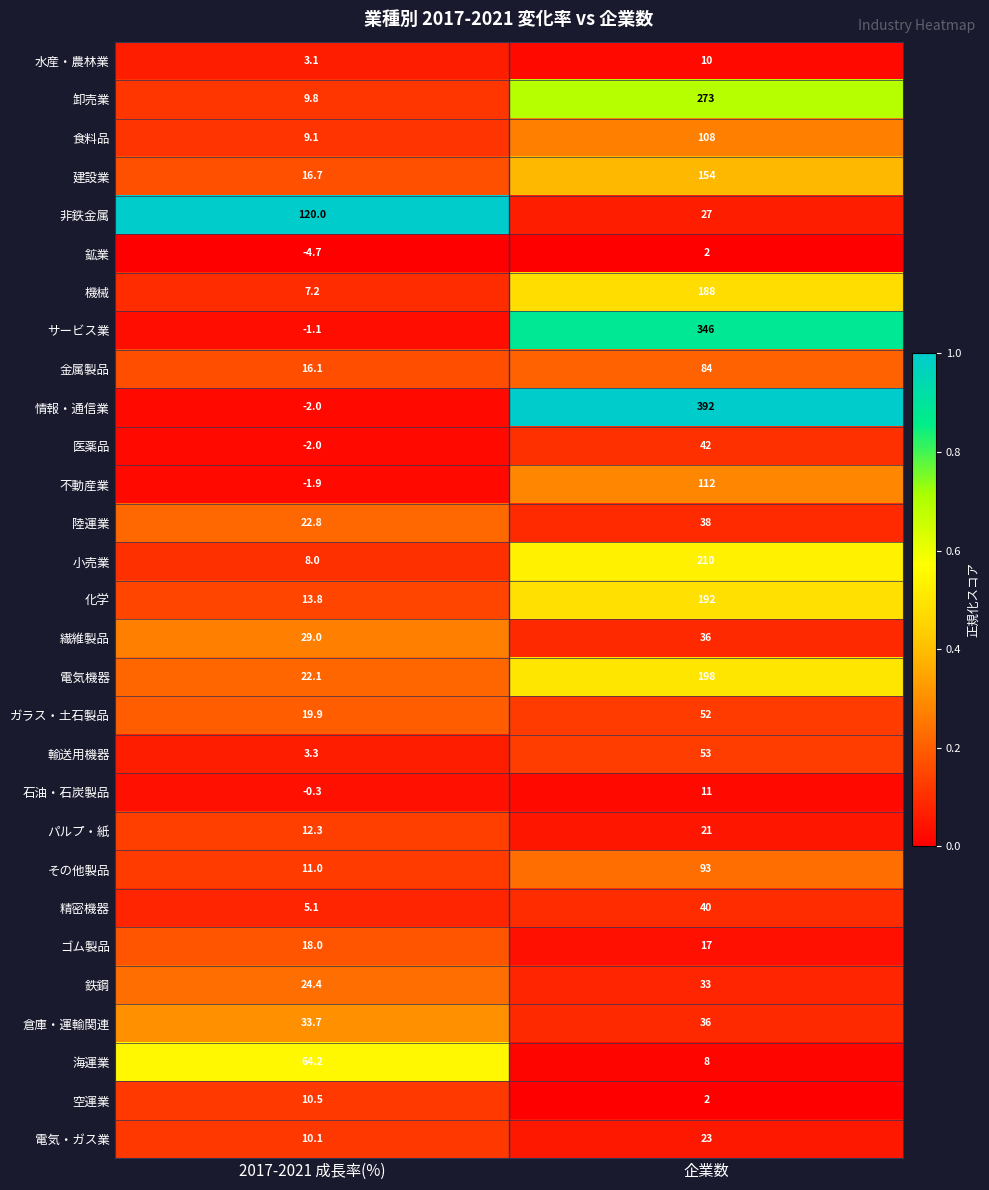

What is the sum of the 繊維製品 values at 2017-2021 成長率(%) and 企業数?

65.0